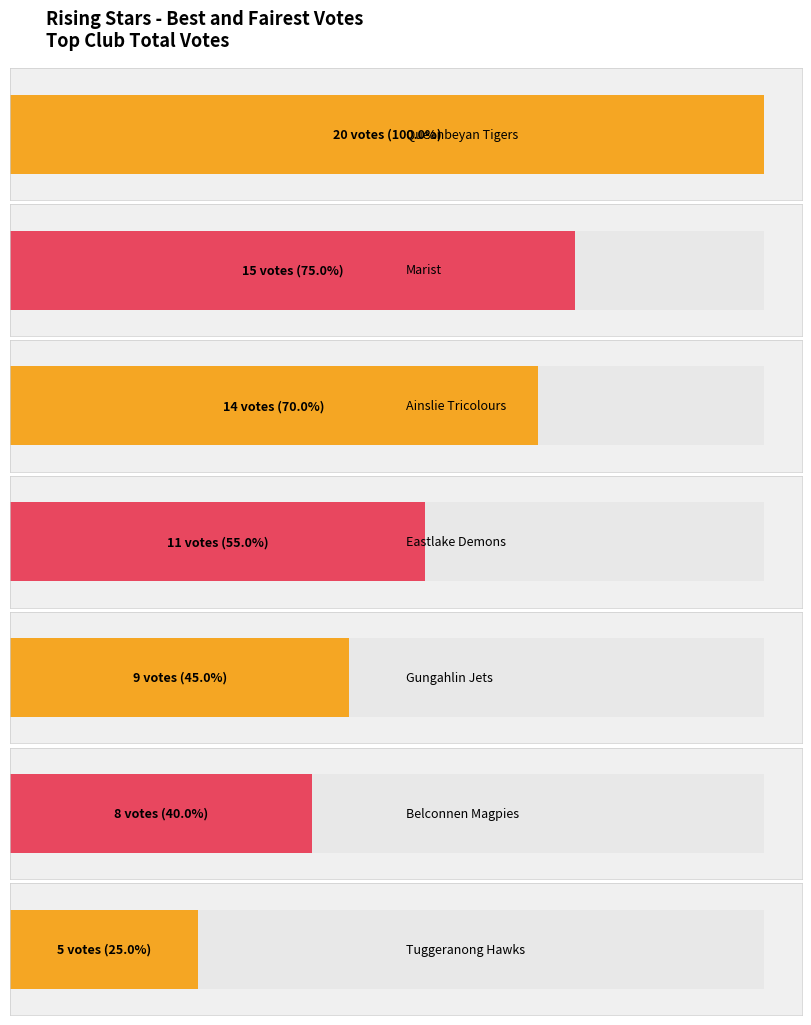

Reading left to right, extract all data points from this chart.

20	15	14	11	9	8	5